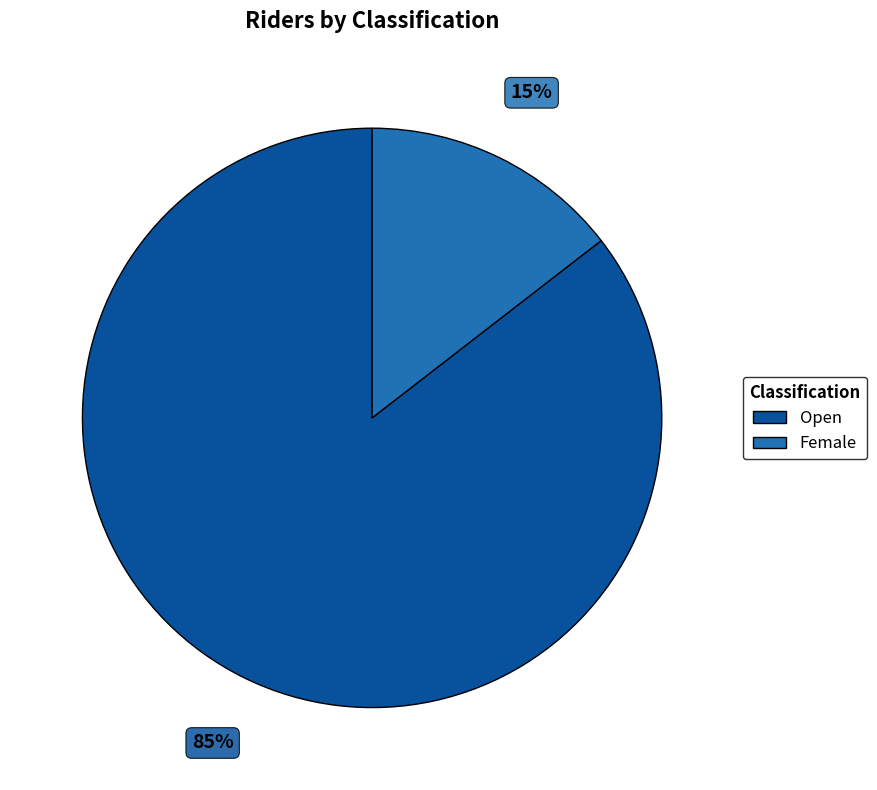

True or false: Female accounts for 24% of the total.

False